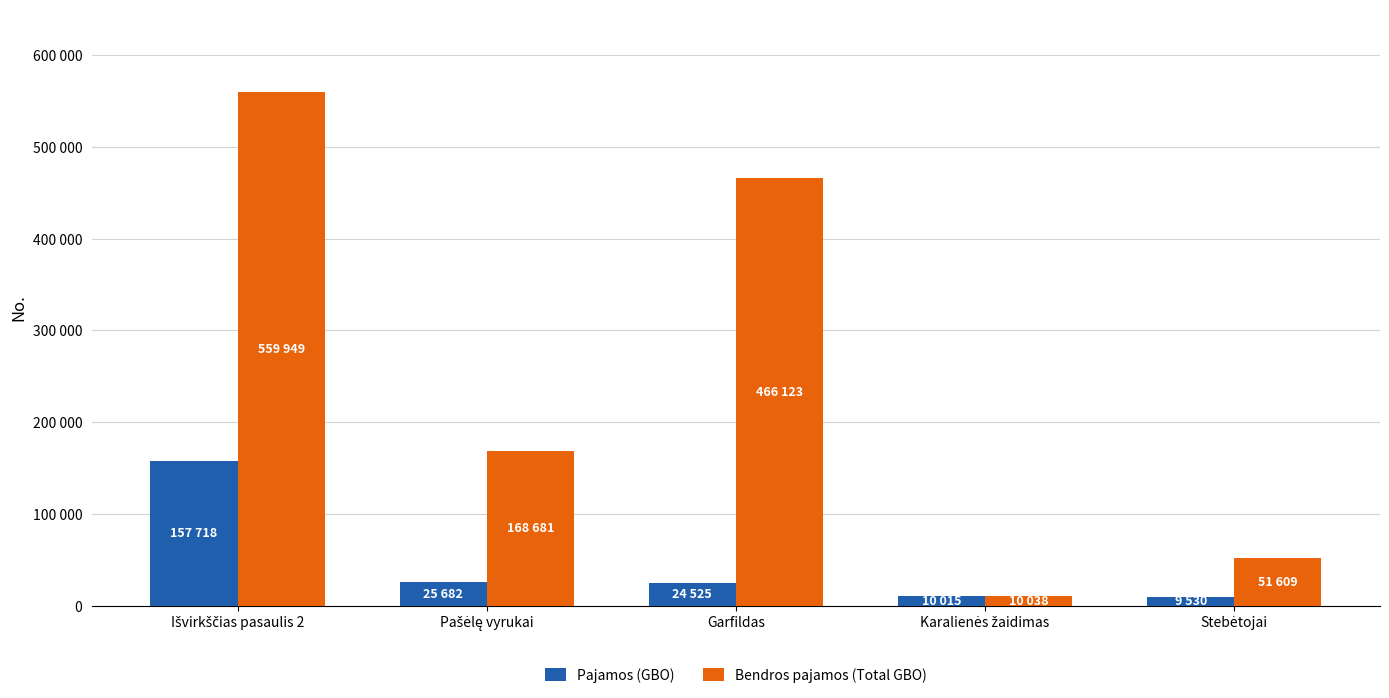

Does the chart contain stacked bars?

No